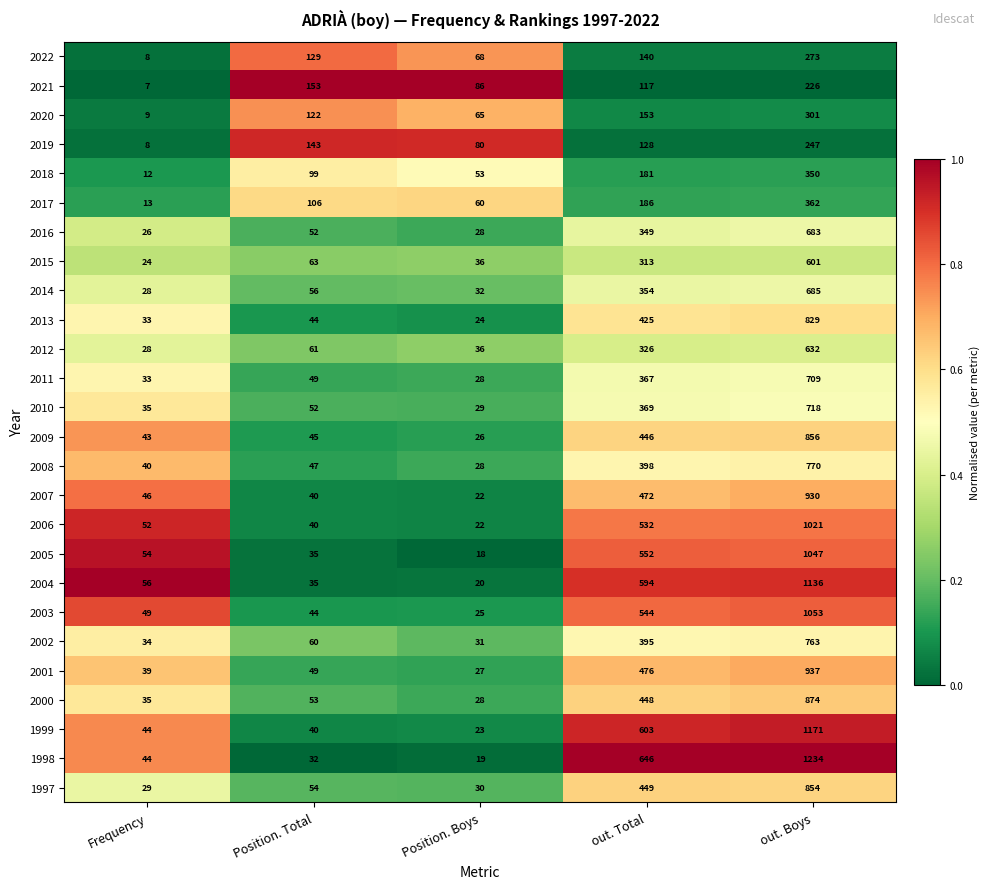

Count the number of categories in the chart.

5